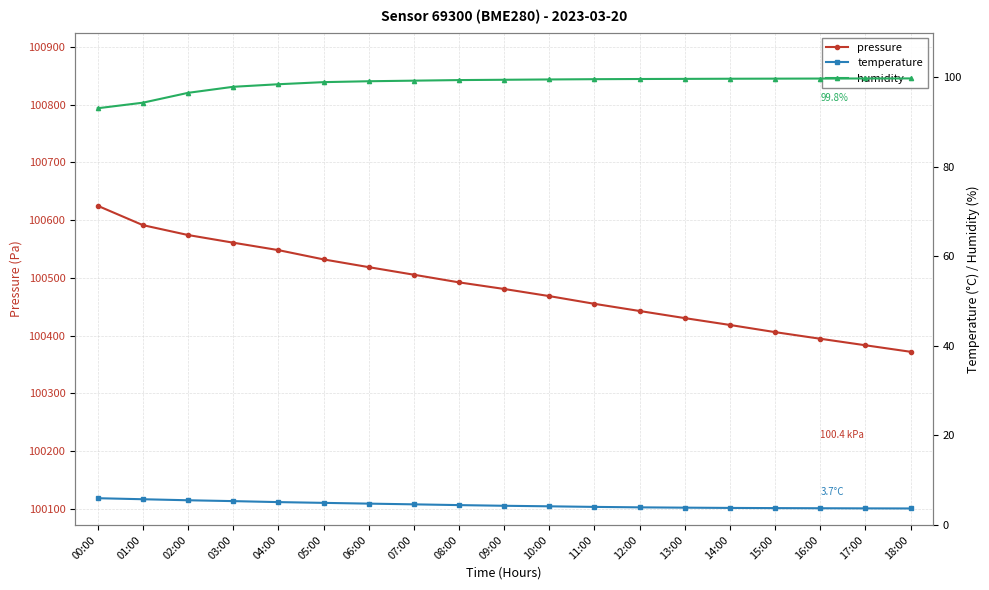

How many values in the humidity series exceed 99?

13